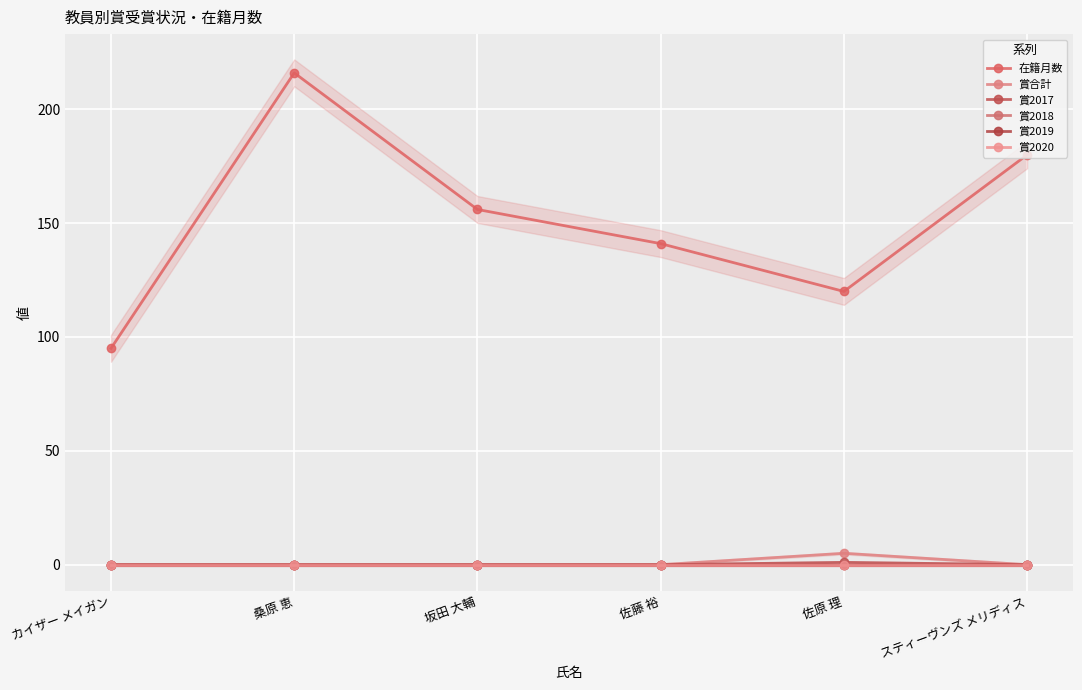

Where is 賞2020 nearest to the value 0?

カイザー メイガン